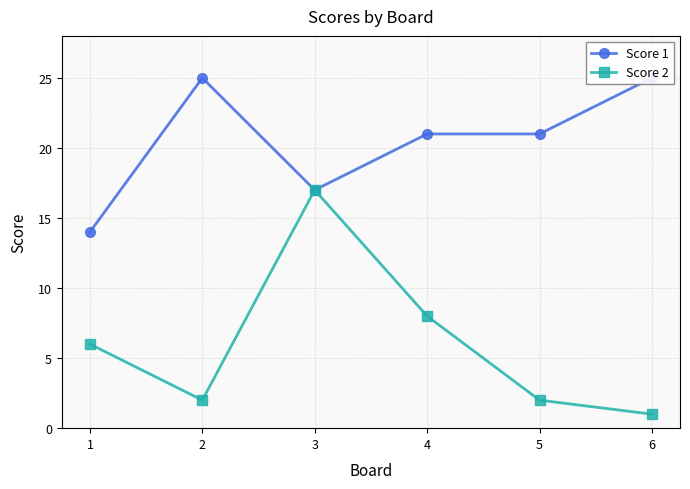

Is it true that Score 1 equals 25 at 2?

True